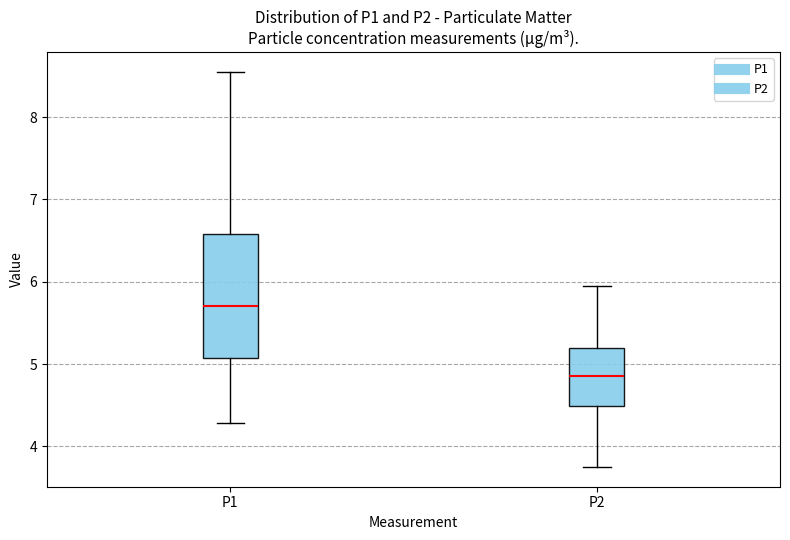

Where does the median line of the box for P2 sit on the y-axis? The values are not printed on the chart, so give them approximately, as read against the axis.

4.9